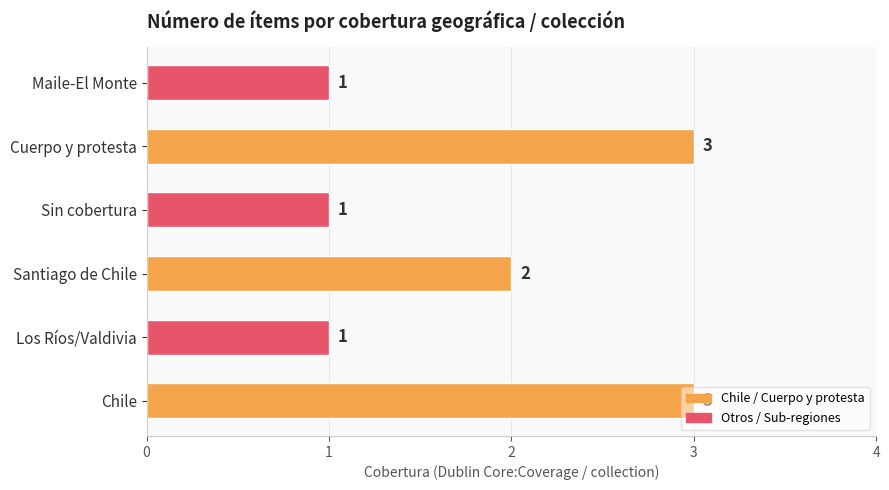

What is the maximum value shown in the chart?

3